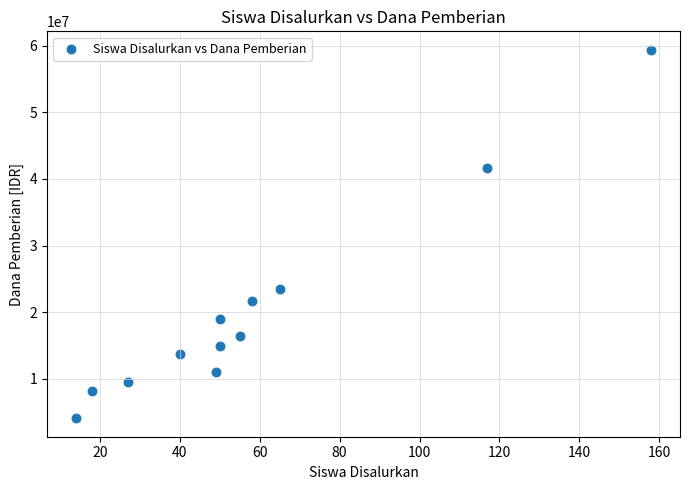

What Y value in the scatter plot is closest to 31725000?

23400000